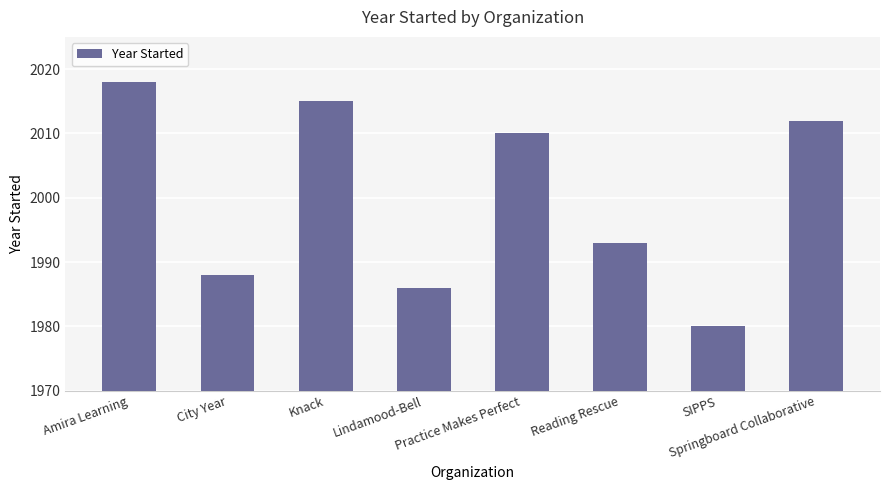

The chart shows a value of 2015 at Knack. True or false?

True